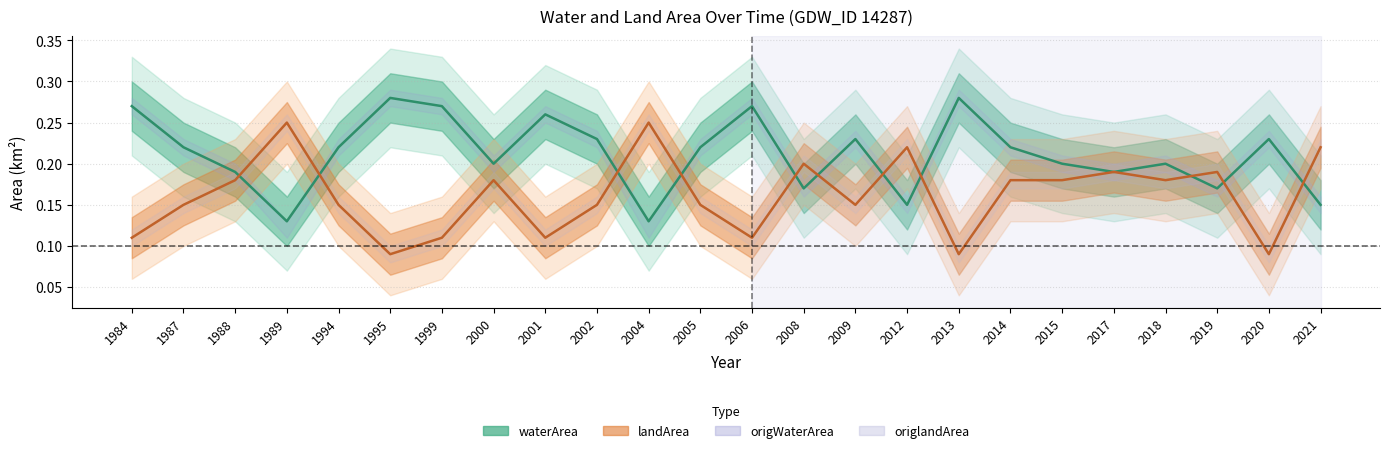

The waterArea series shows 0.2 at 2008. True or false?

True